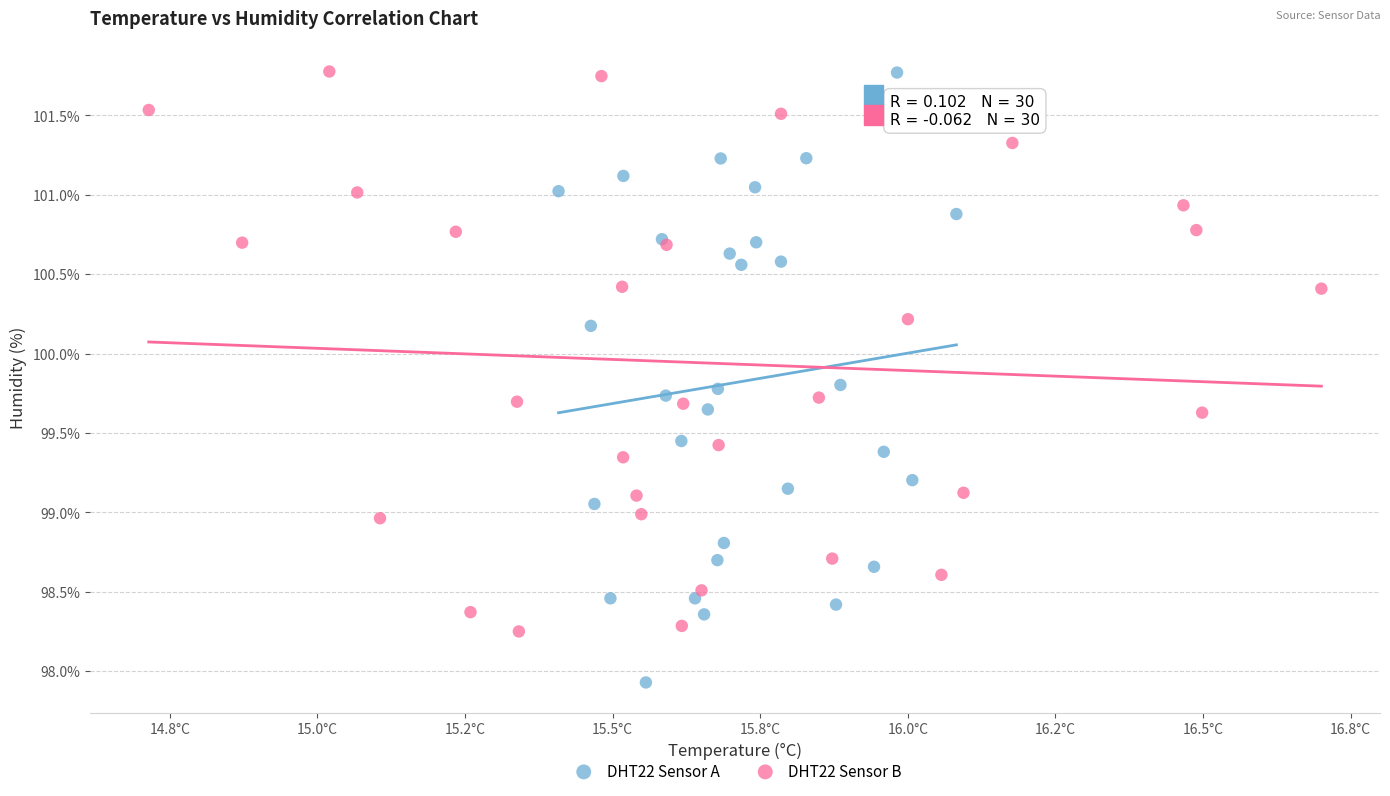

Which series contains the lowest Y value?

DHT22 Sensor A